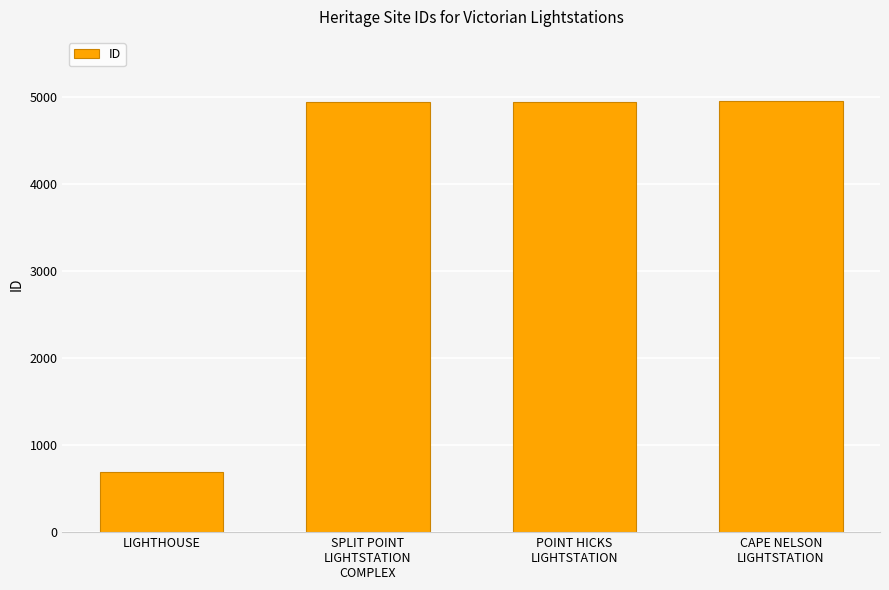

What is the label of the 2nd bar from the right?

POINT HICKS
LIGHTSTATION